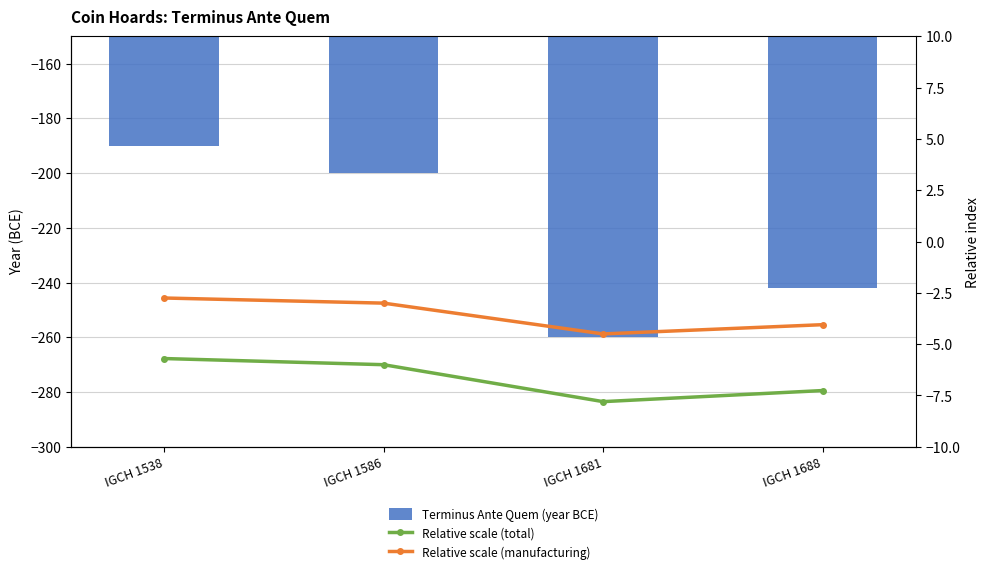

What is the minimum value for Relative scale (manufacturing)?

-4.5